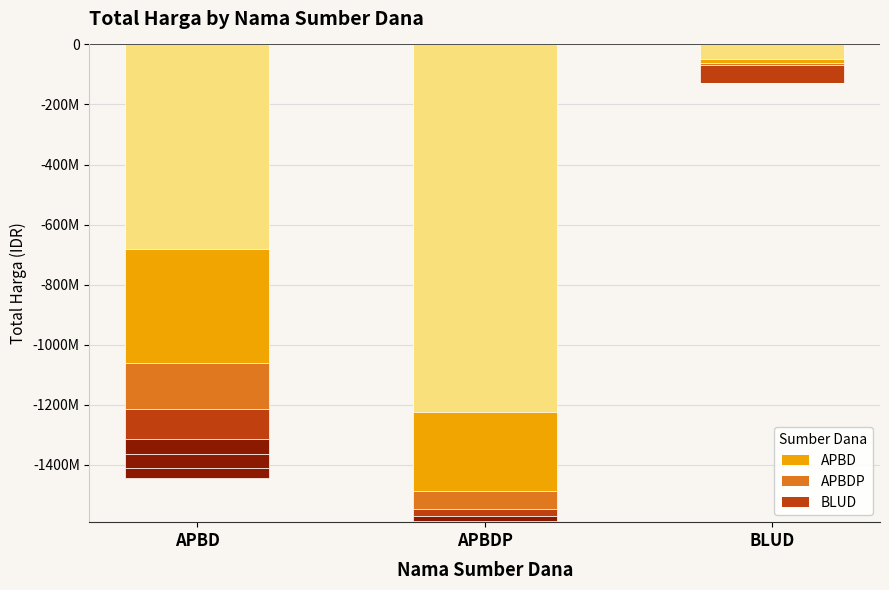

What position from the left is APBDP?

2